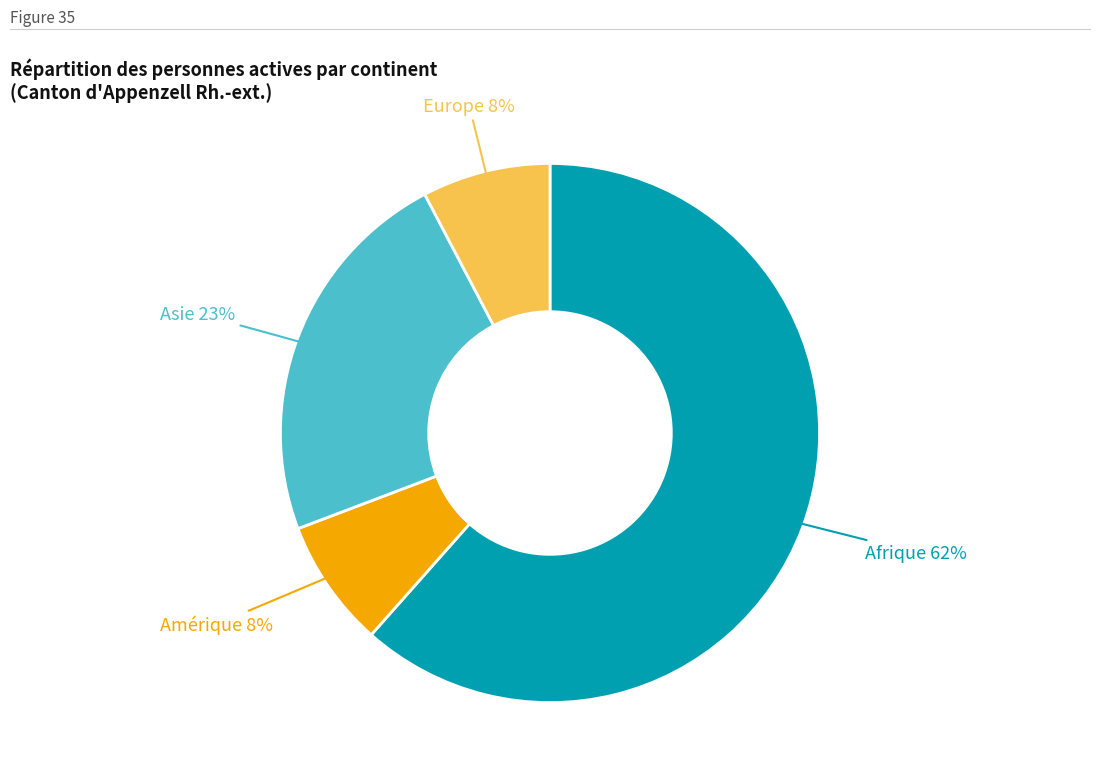

Is there any slice that represents more than half of the pie?

Yes